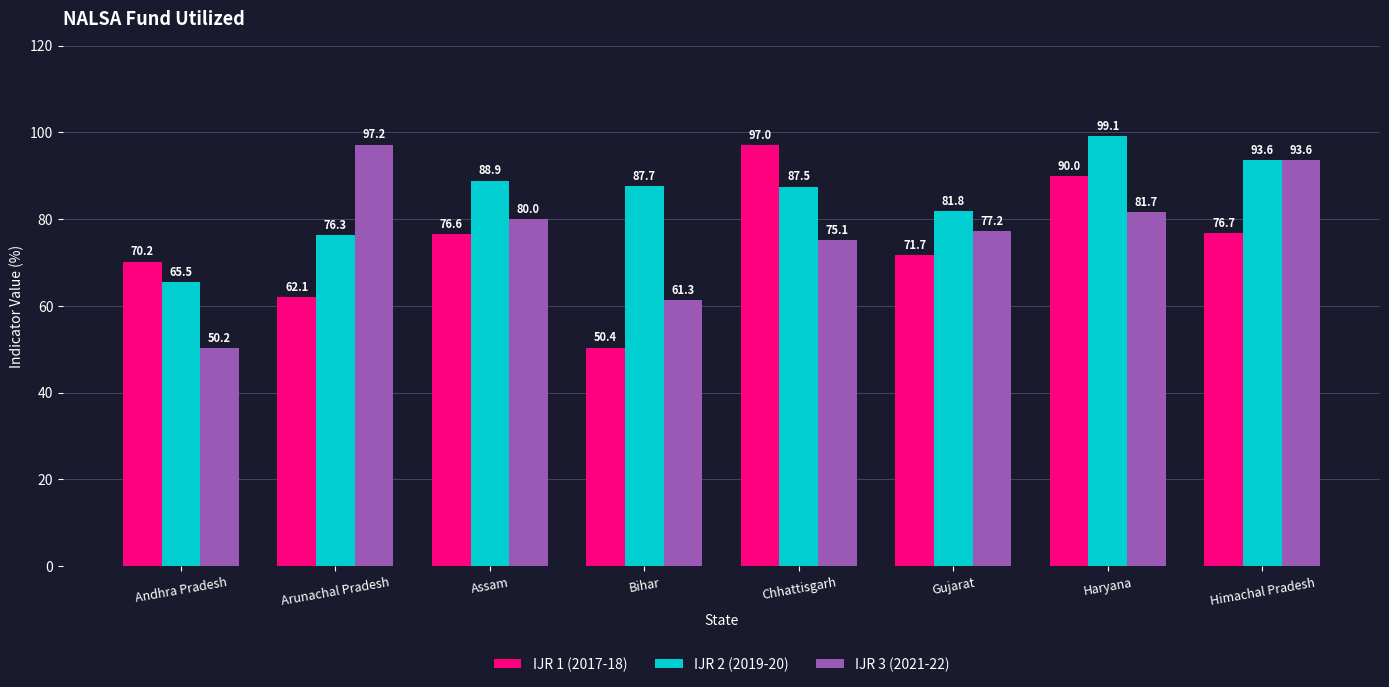

What is the difference between the maximum and minimum values in the IJR 3 (2021-22) series?

47.0